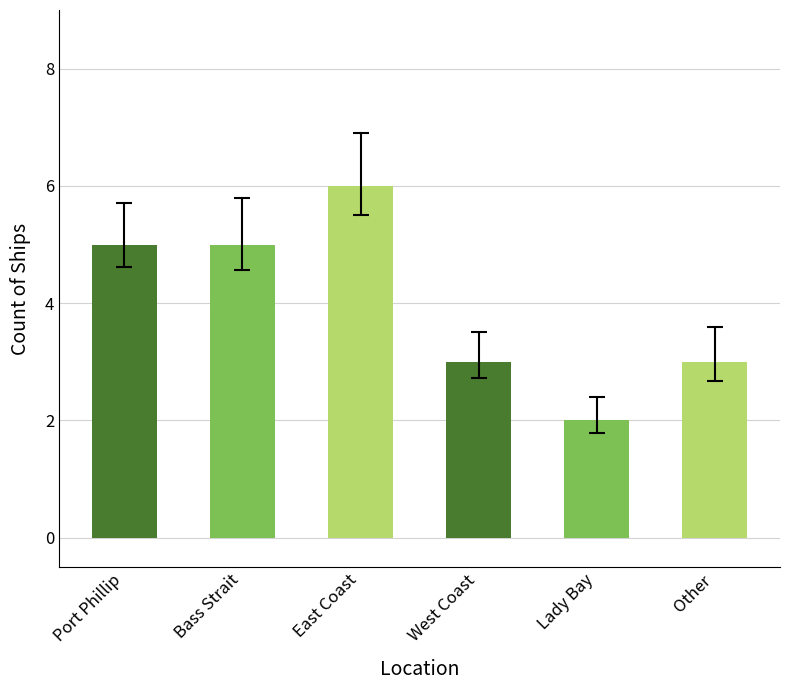

Rank the categories by value from highest to lowest.

East Coast, Port Phillip, Bass Strait, West Coast, Other, Lady Bay